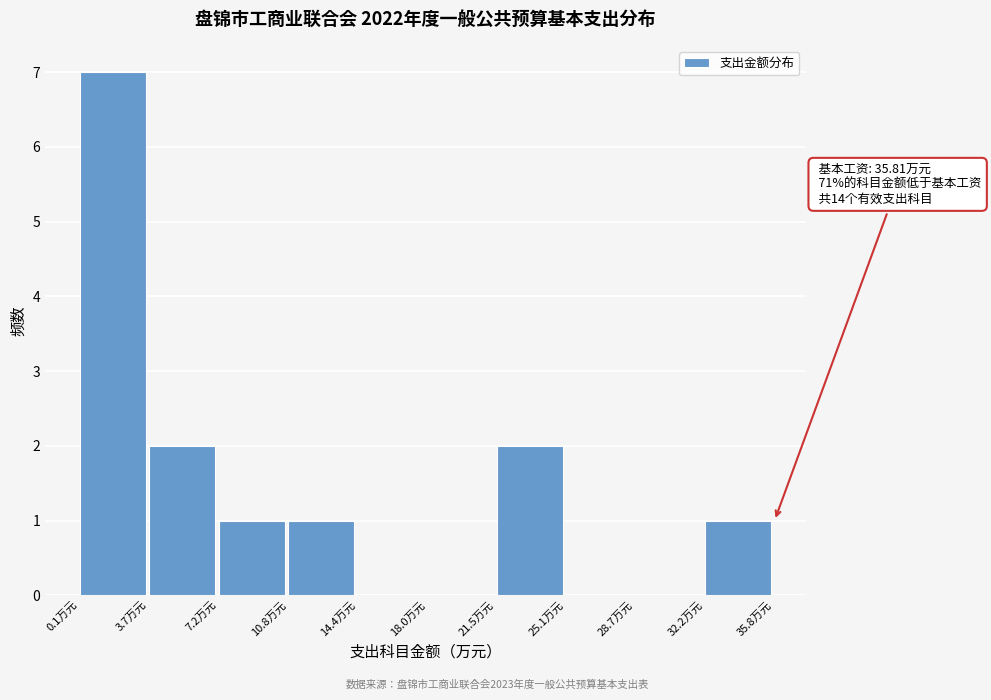

Over which range of the x-axis is the bar tallest?

0.0 to 3.5